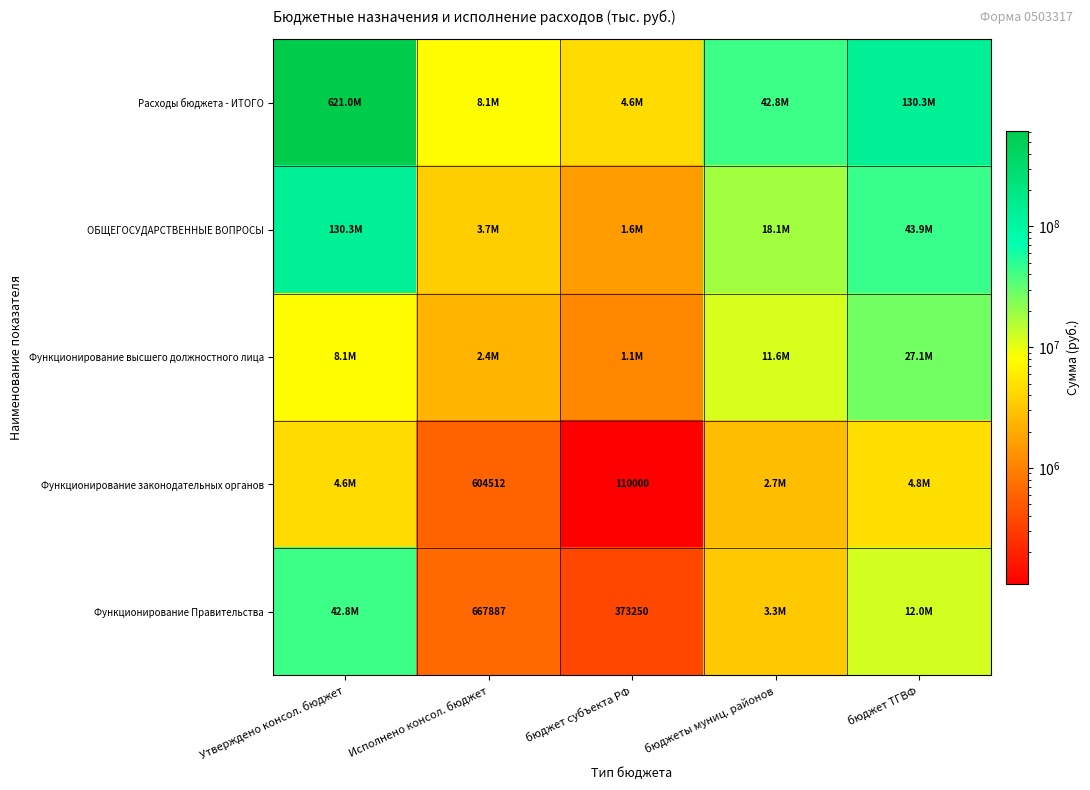

At which category is the sum across all series the highest?

Утверждено консол. бюджет